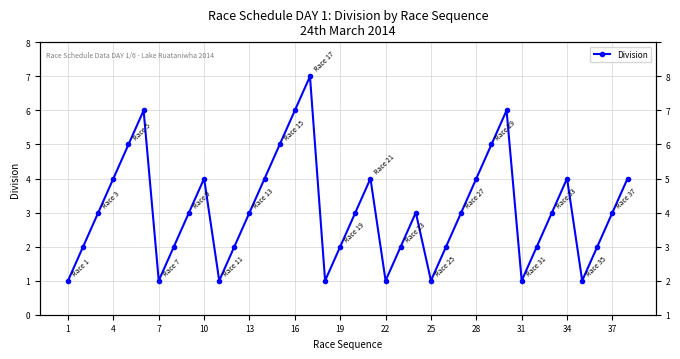

True or false: there are more than 1 points higher than both neighbors.

True